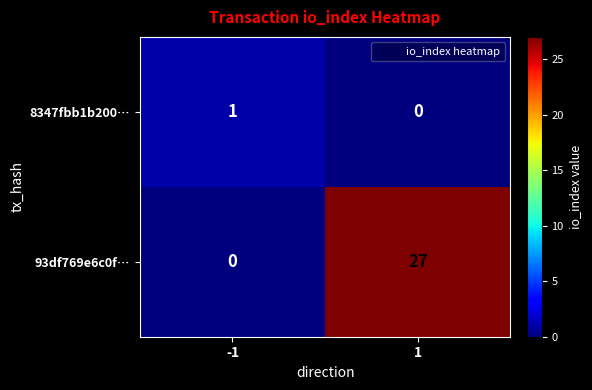

How many data points does each series have?

2